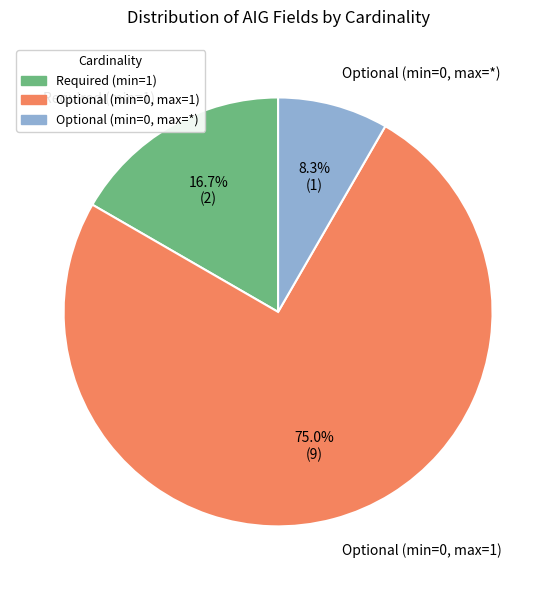

Is there any slice that represents more than half of the pie?

Yes